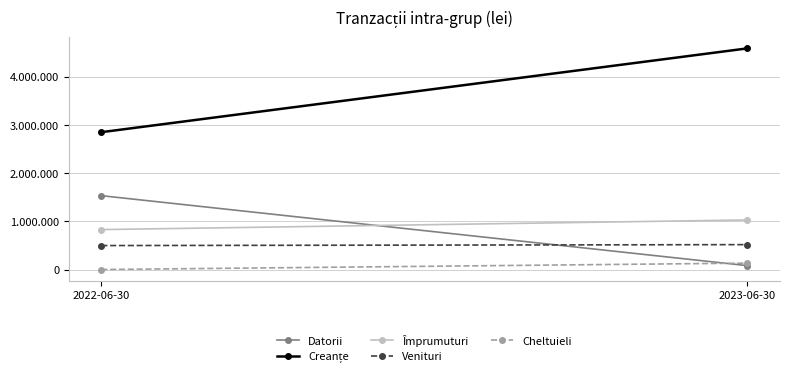

What is the total value across all series at 2022-06-30?

5717613